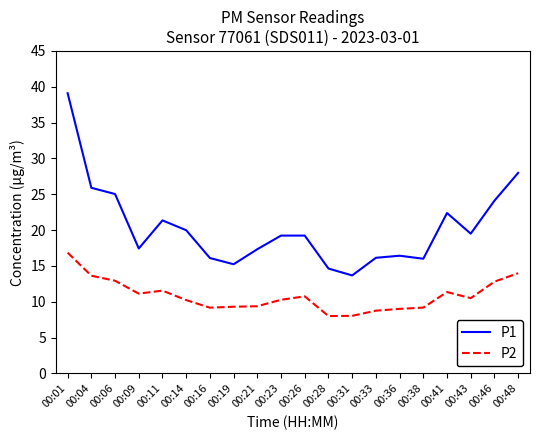

Which category has the highest value across all series?

00:01